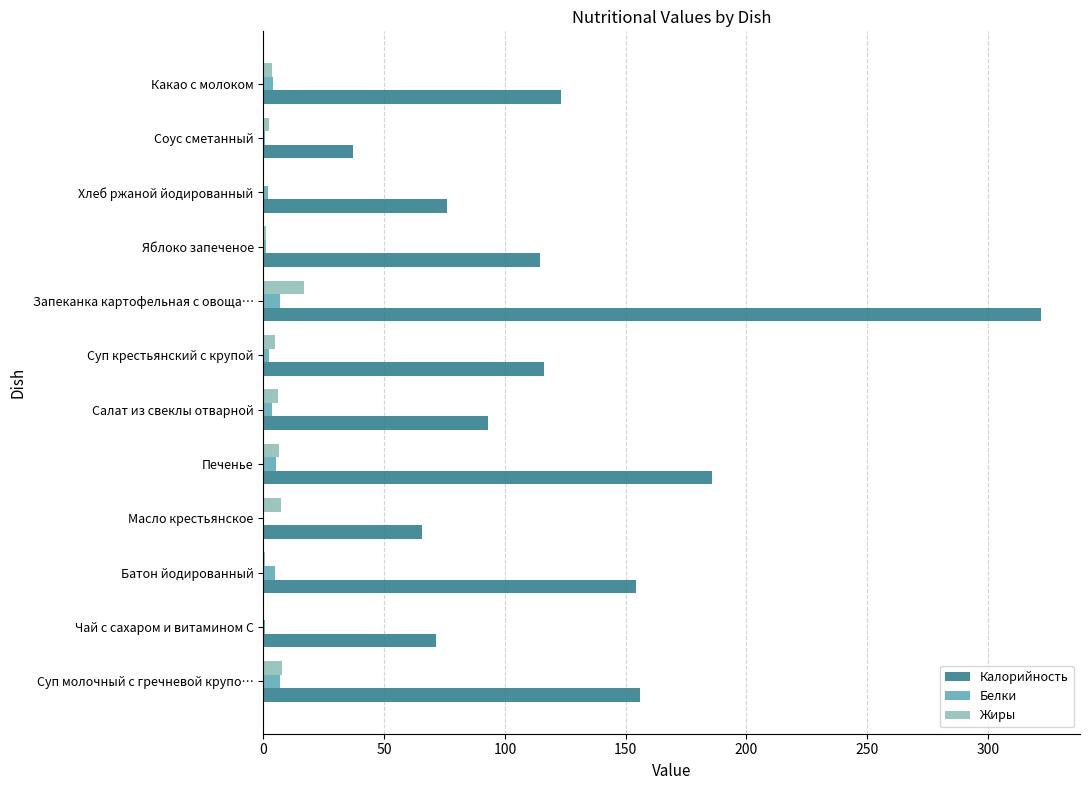

What are all the series names shown in the legend?

Калорийность, Белки, Жиры